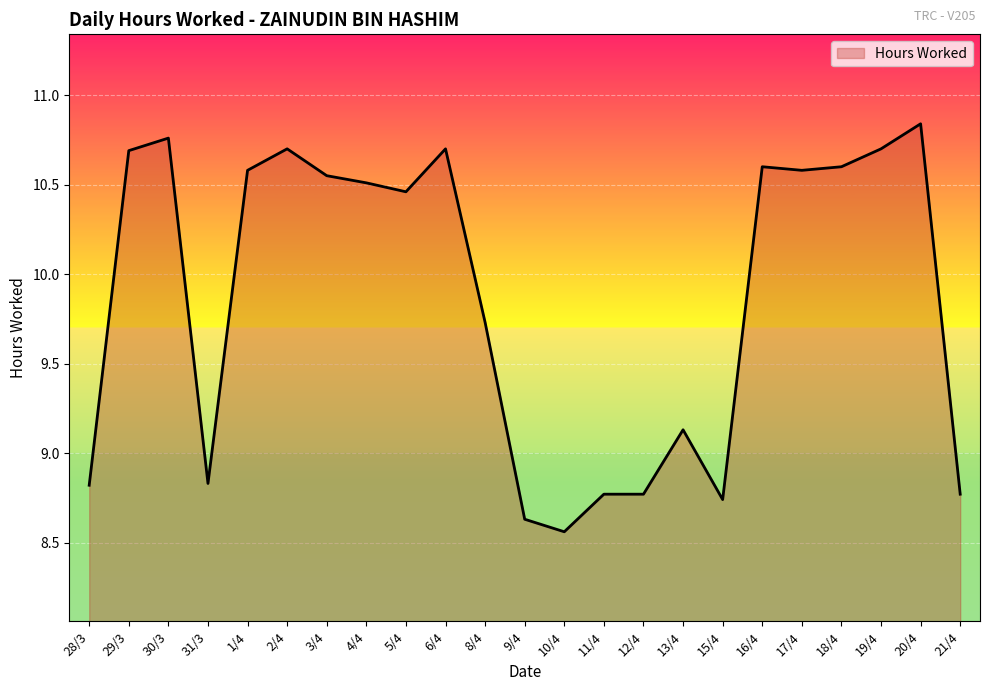

True or false: the data shows 9.7 at 8/4.

True